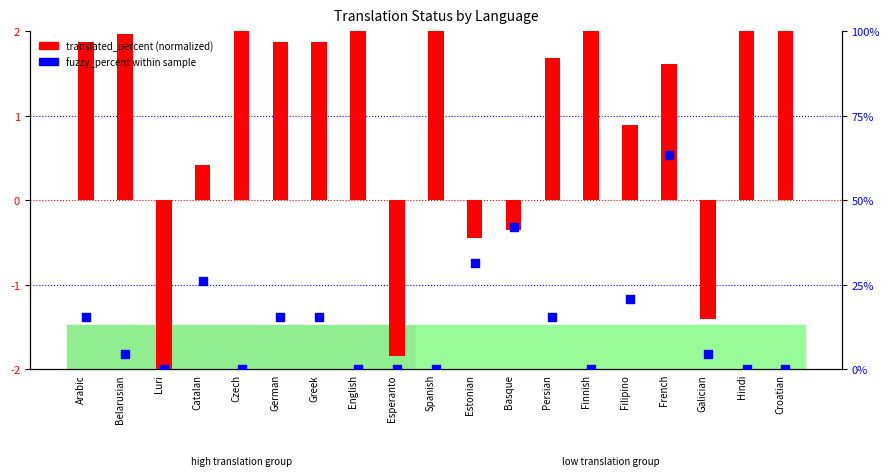

At how many categories does at least one series exceed 31?

3